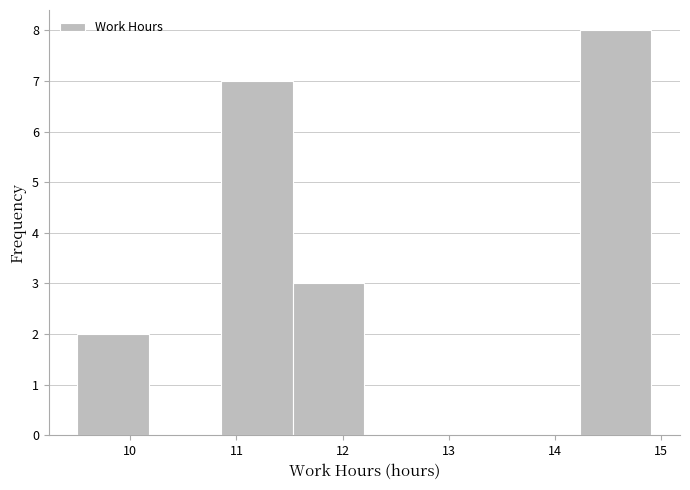

Over which range of the x-axis is the bar tallest?

14.2 to 14.9